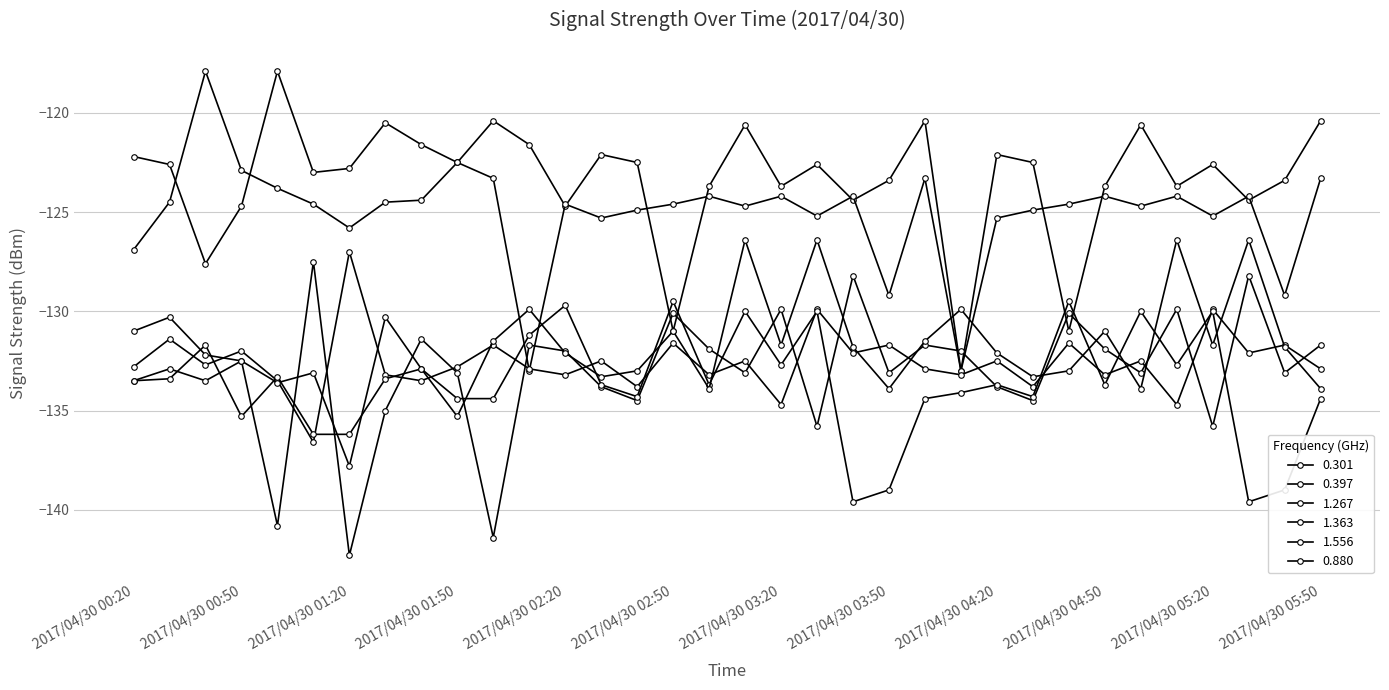

How many lines are shown in the chart?

6